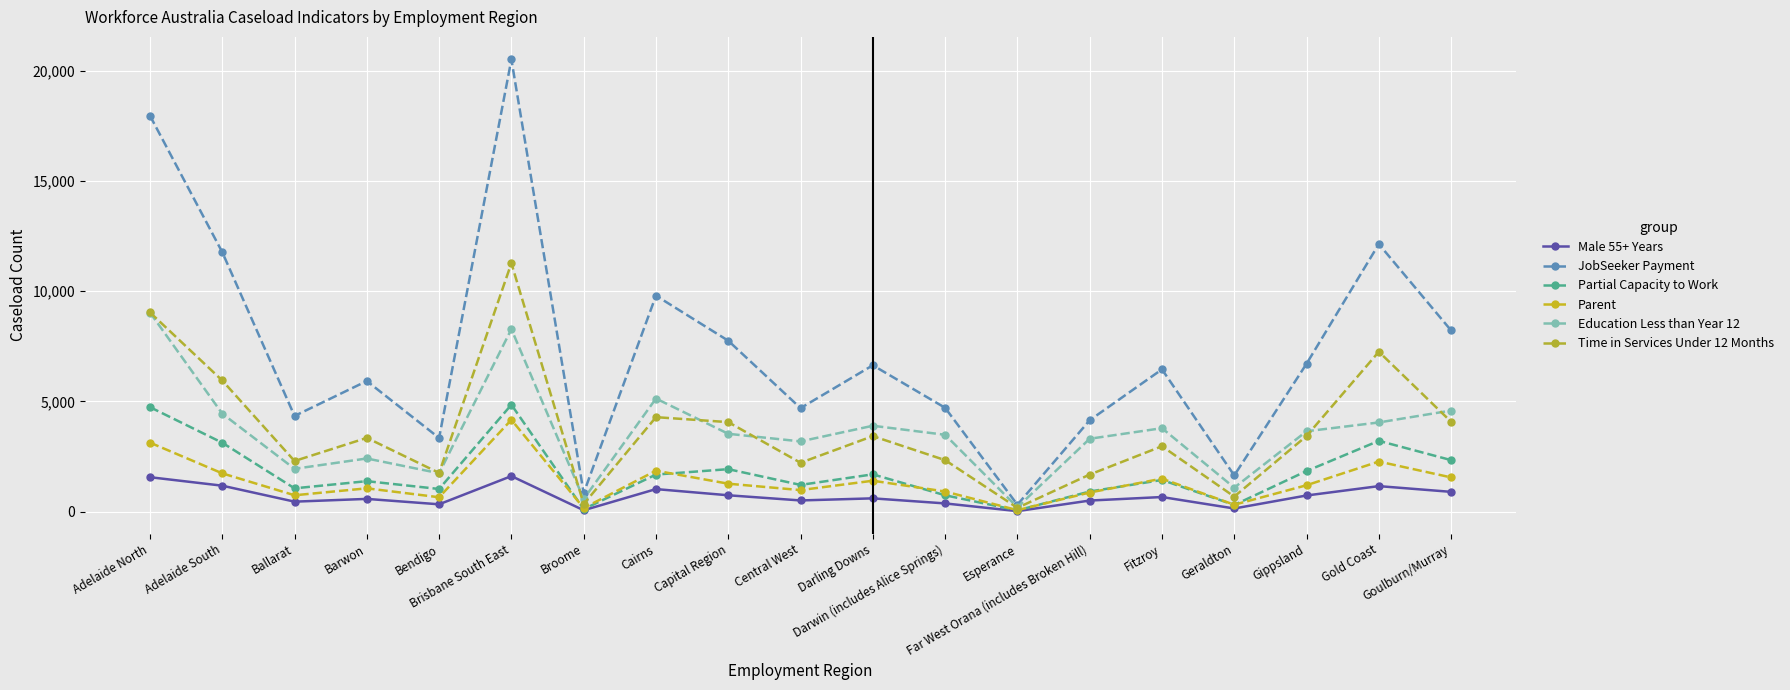

What is the approximate value of Male 55+ Years at Barwon, to the nearest 10?

580